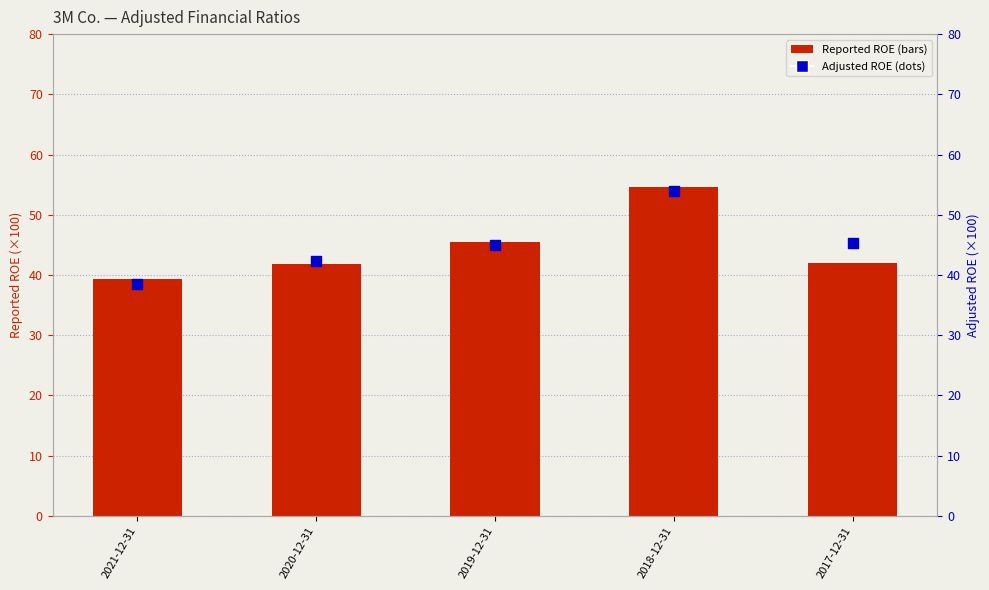

Which series has the largest total across all categories?

Adjusted ROE